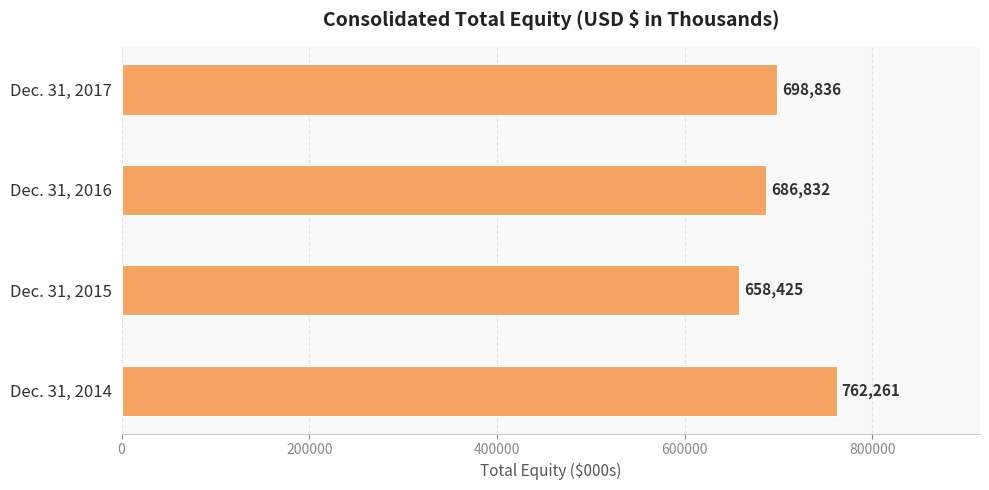

Count the values in the range 686832 to 762261.

3